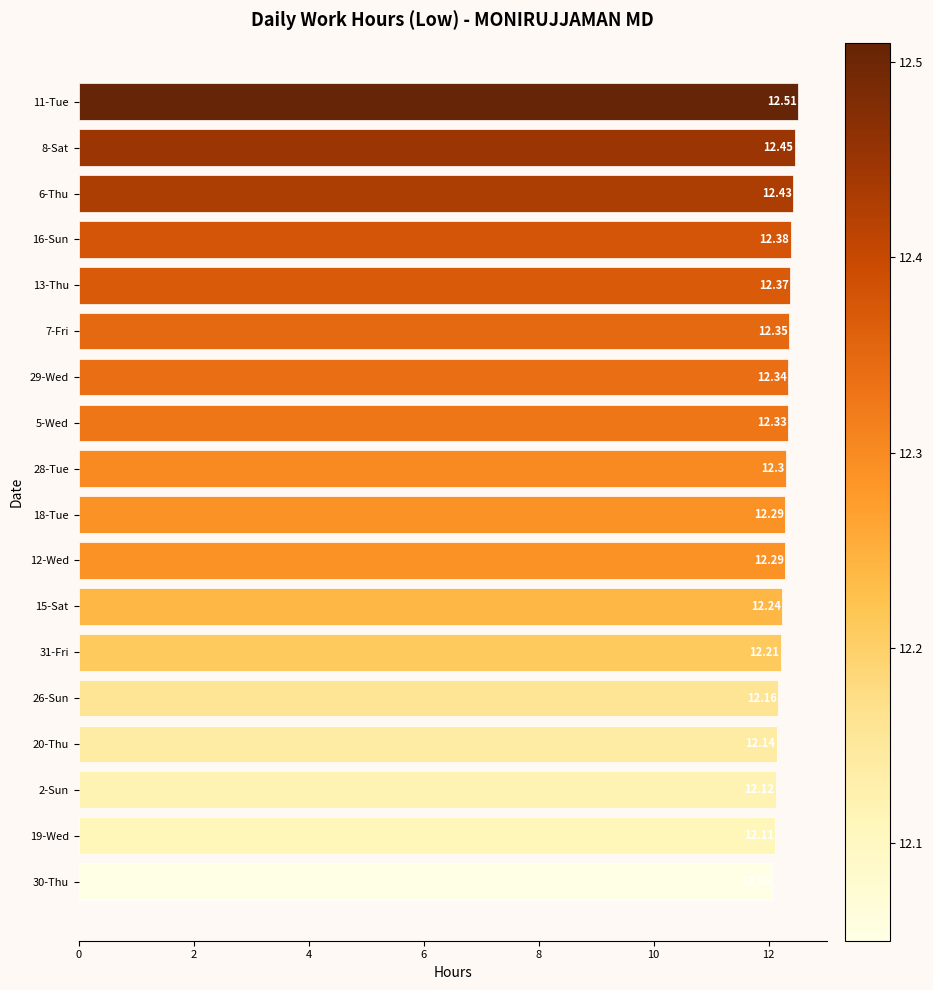

What is the sum of all values?

221.1